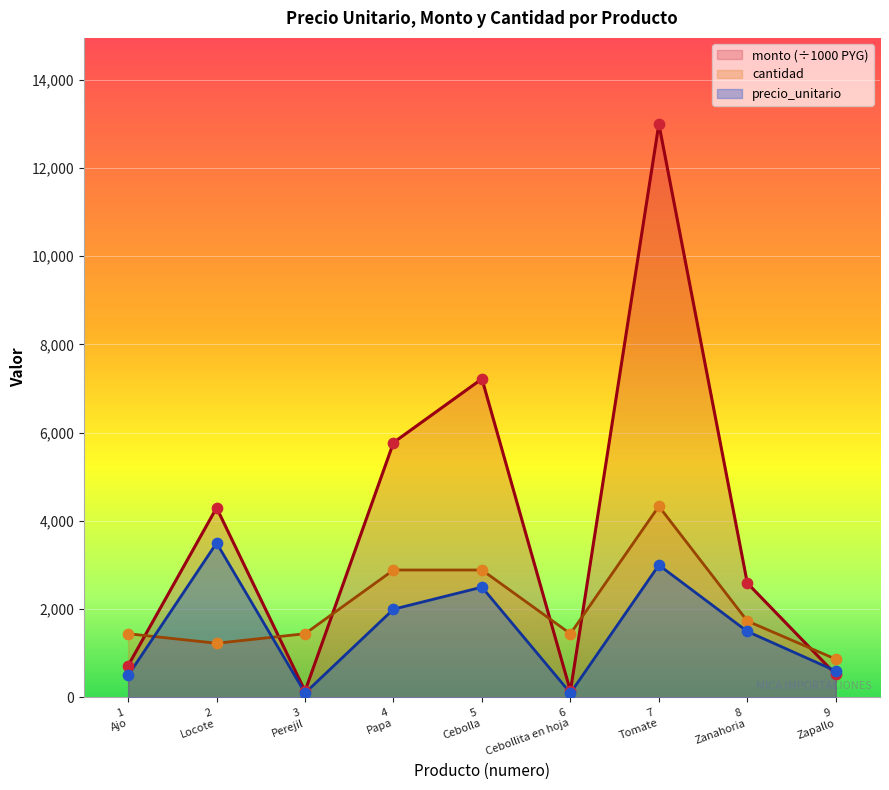

Which series has the largest Y range (max minus min)?

monto